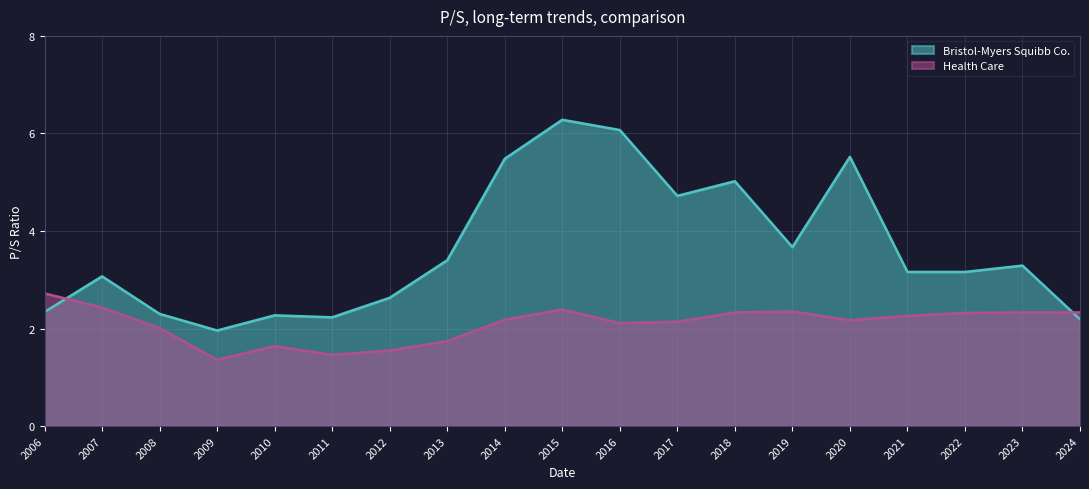

Read the Bristol-Myers Squibb Co. value at 2015.

6.3